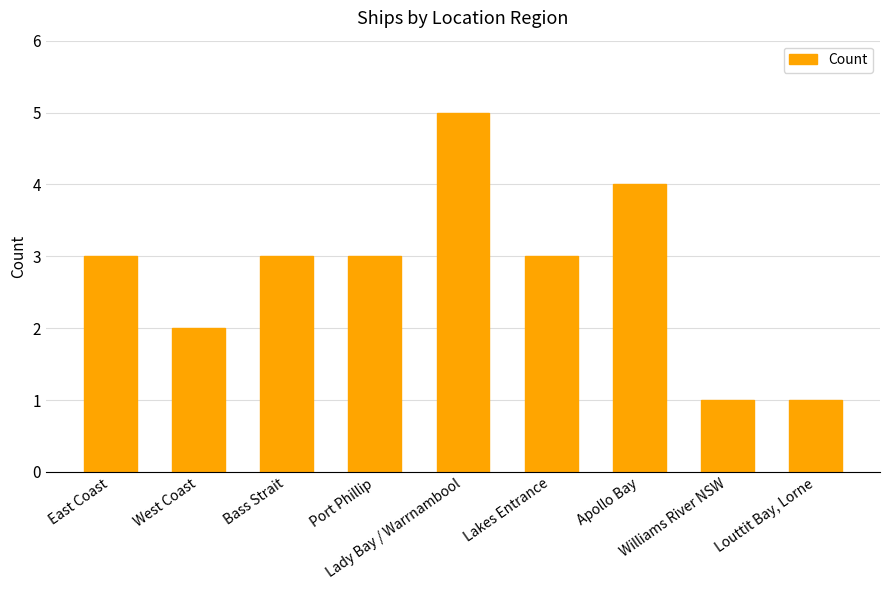

How many categories are shown in the chart?

9